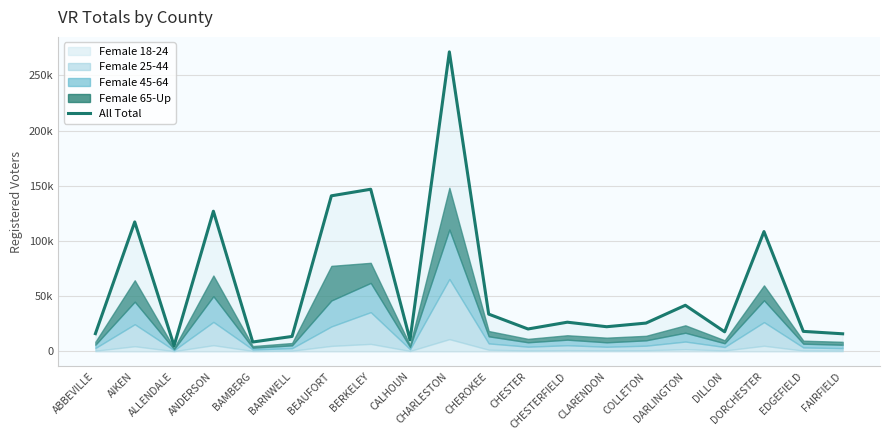

What is the label of the 19th point from the right?

AIKEN